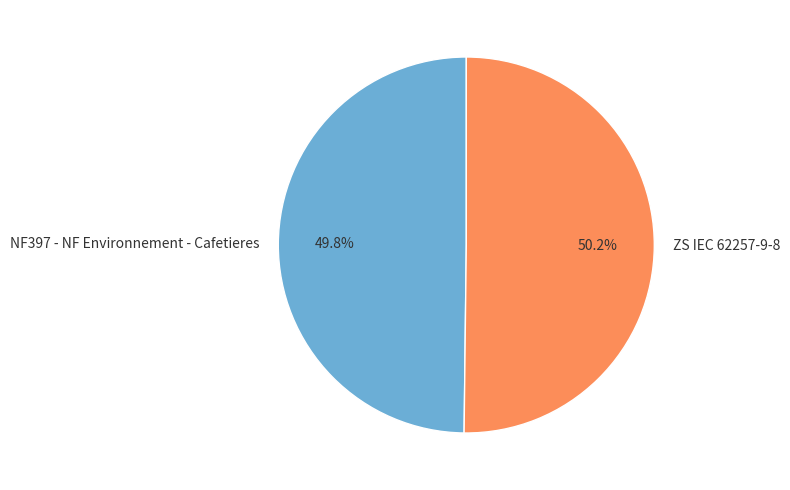

What percentage is NOT represented by NF397 - NF Environnement - Cafetieres?

50.2%